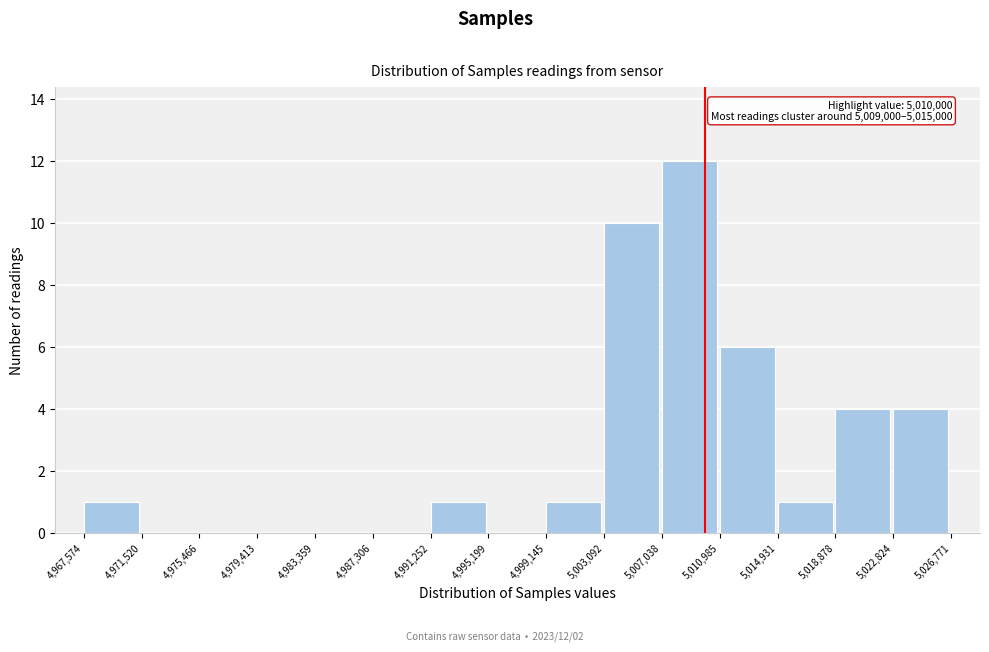

Over which range of the x-axis is the bar tallest?

5,007,038 to 5,010,985